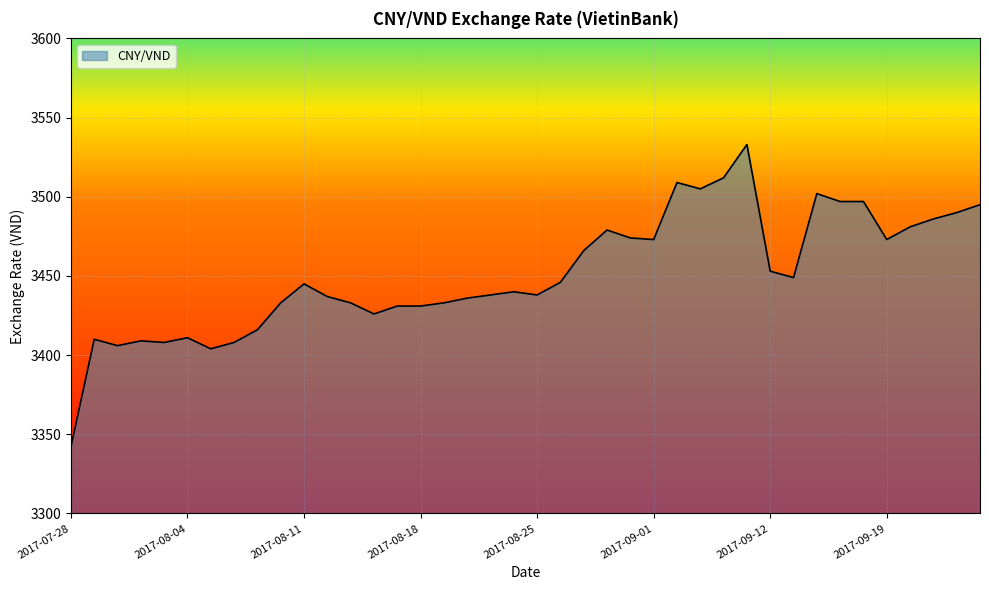

What is the difference between the maximum and minimum values?

191